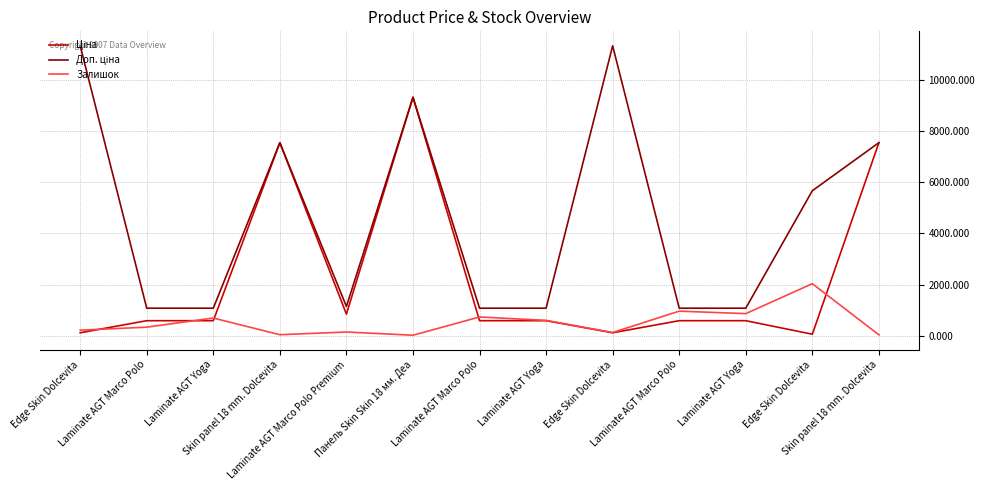

How many lines are shown in the chart?

3